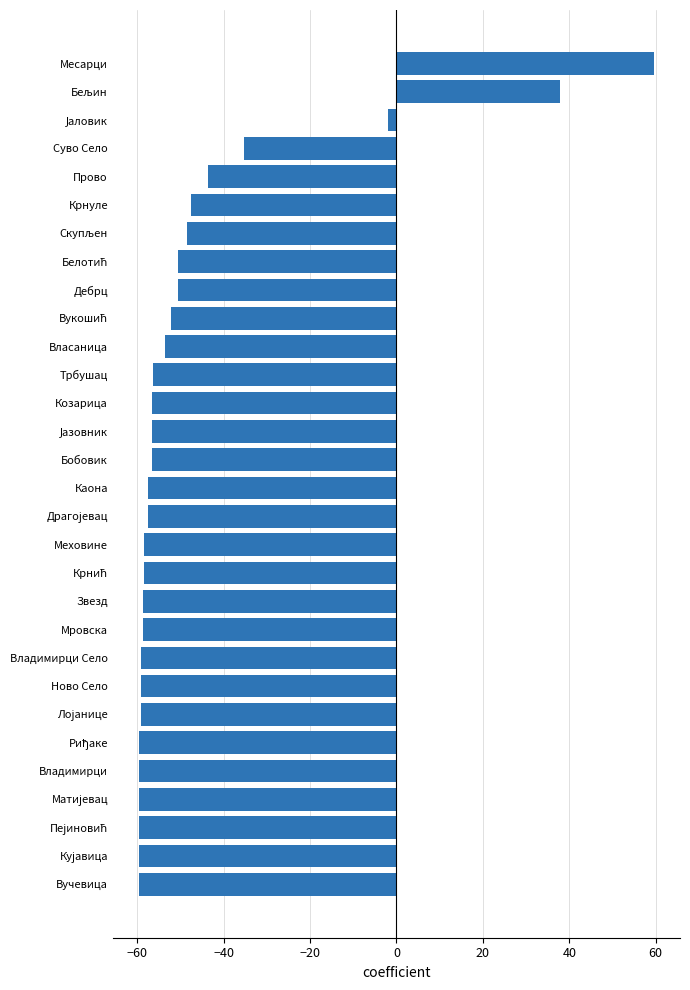

What is the smallest value displayed?

-59.7